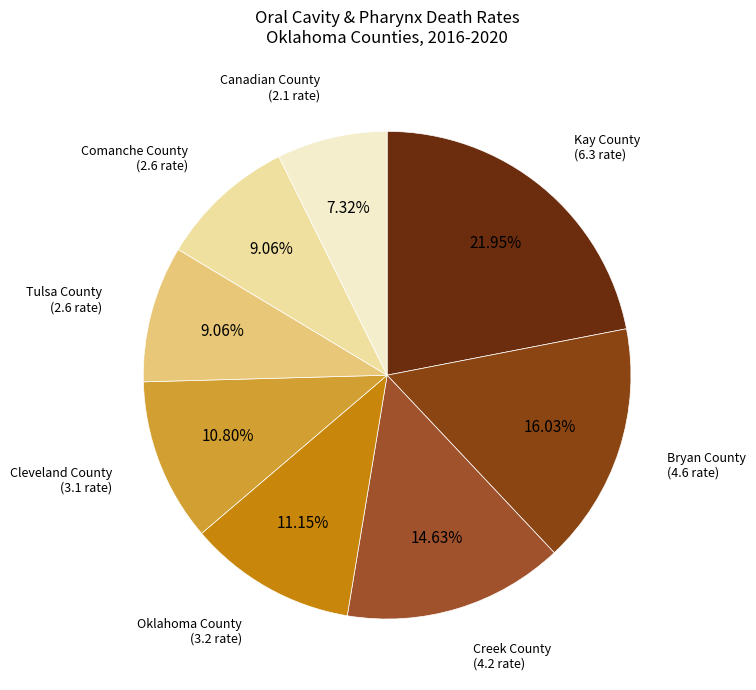

Count the number of slices in the pie.

8